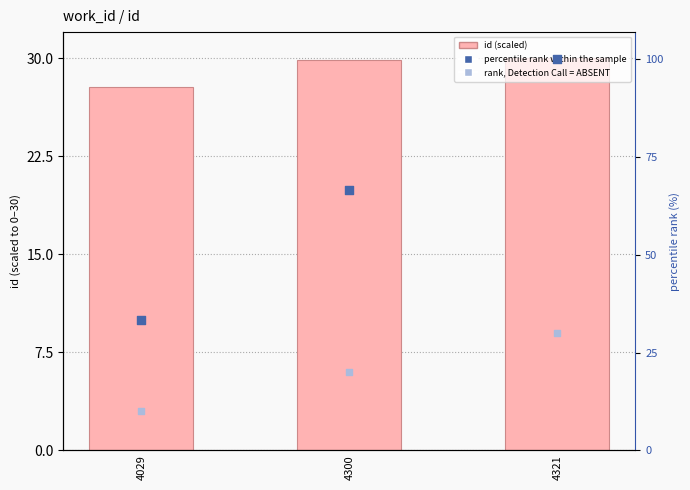

Which series reaches the minimum Y coordinate?

rank, Detection Call = ABSENT